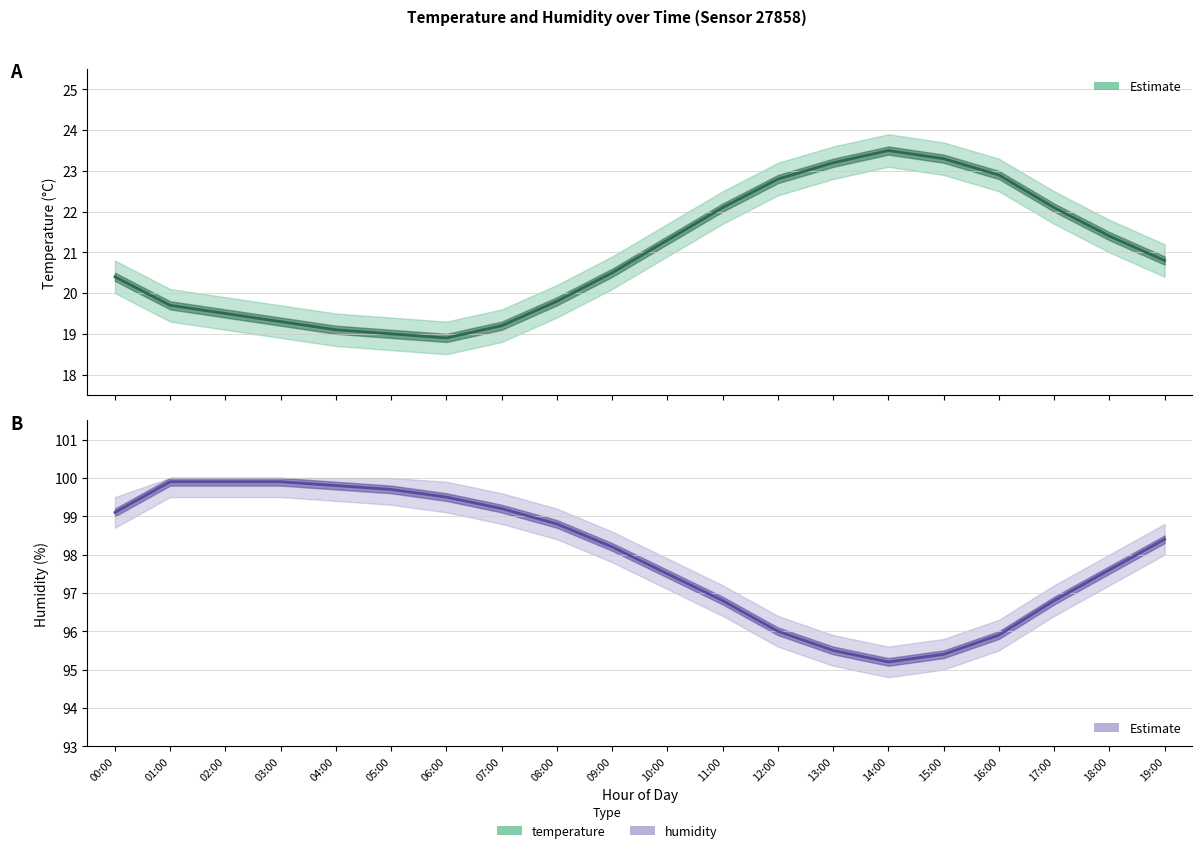

Is this an area chart (filled region under the line)?

No